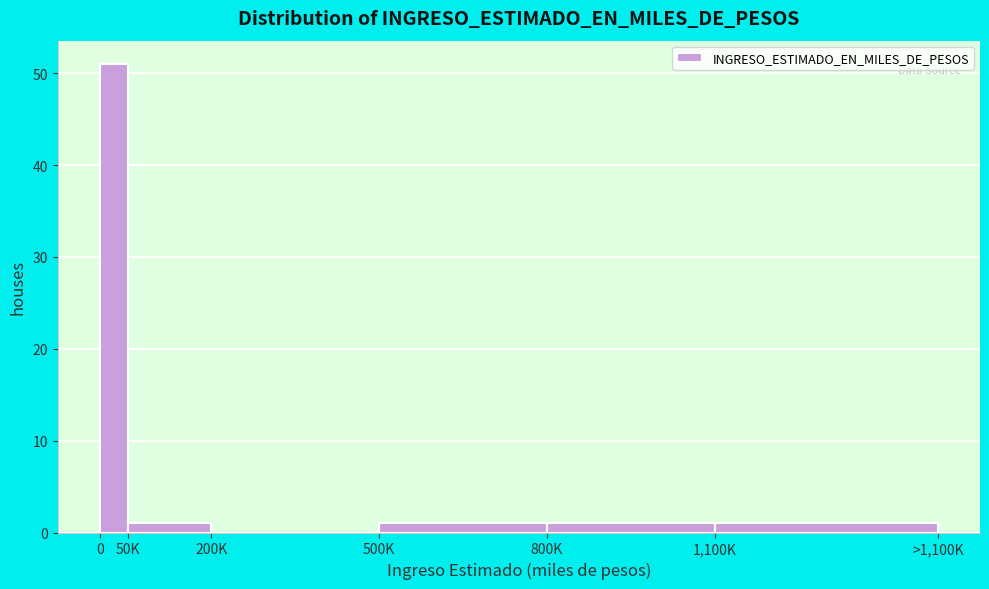

Reading left to right, extract all data points from this chart.

0=51	50K=1	200K=0	500K=1	800K=1	1,100K=1